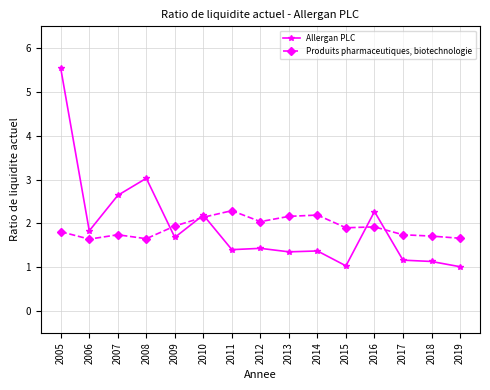

True or false: Allergan PLC has more than 2 interior local peaks.

True